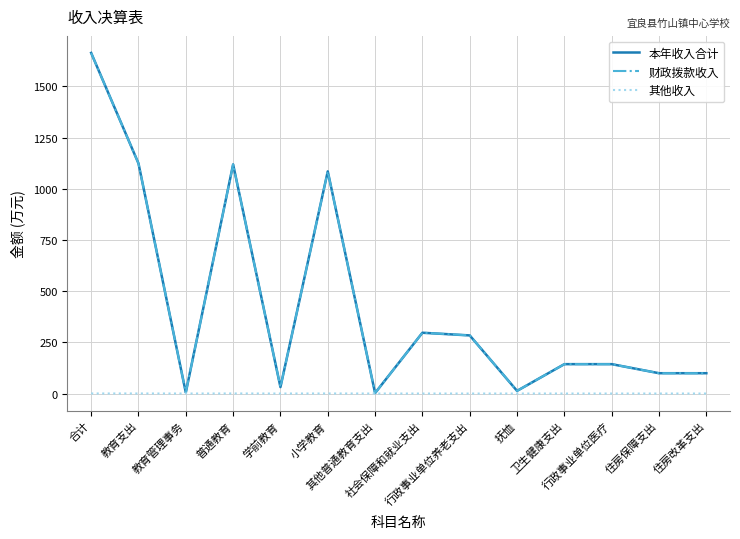

What is the sum of all 本年收入合计 values?

6110.3